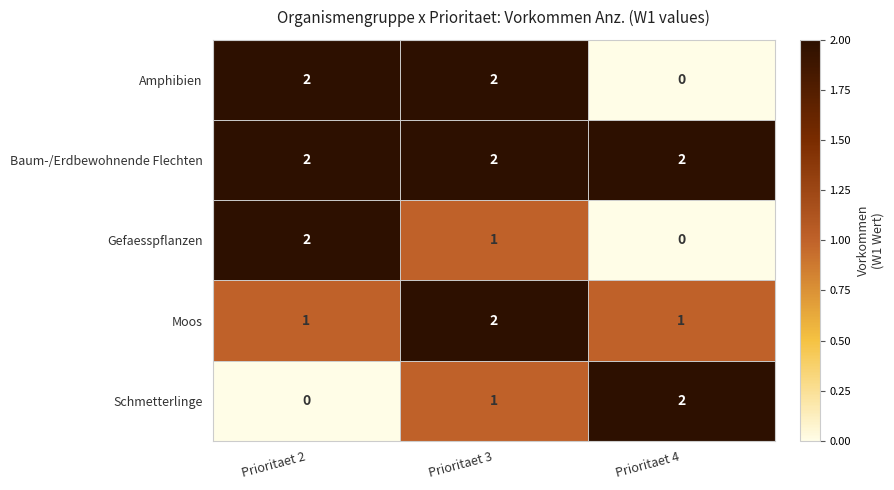

At which category is the sum across all series the highest?

Prioritaet 3